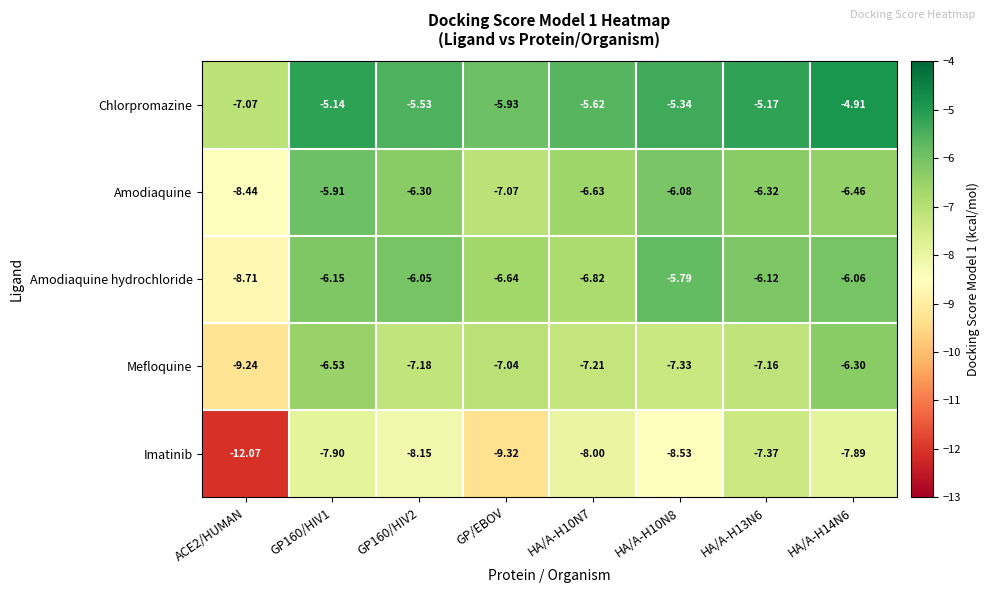

Which series has the largest range (max minus min)?

Imatinib